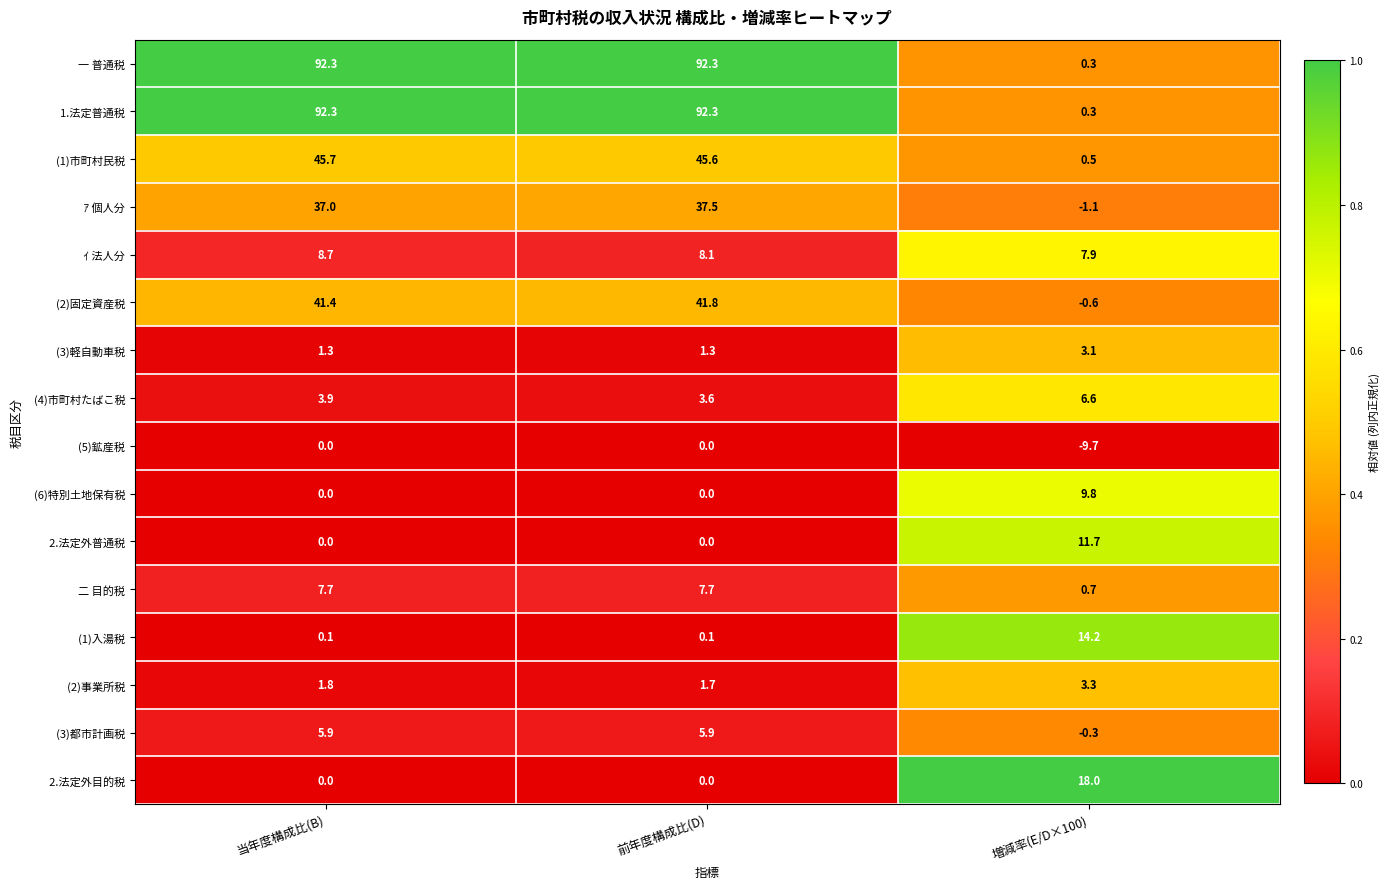

Which label corresponds to the smallest value in the chart?

増減率(E/D×100)